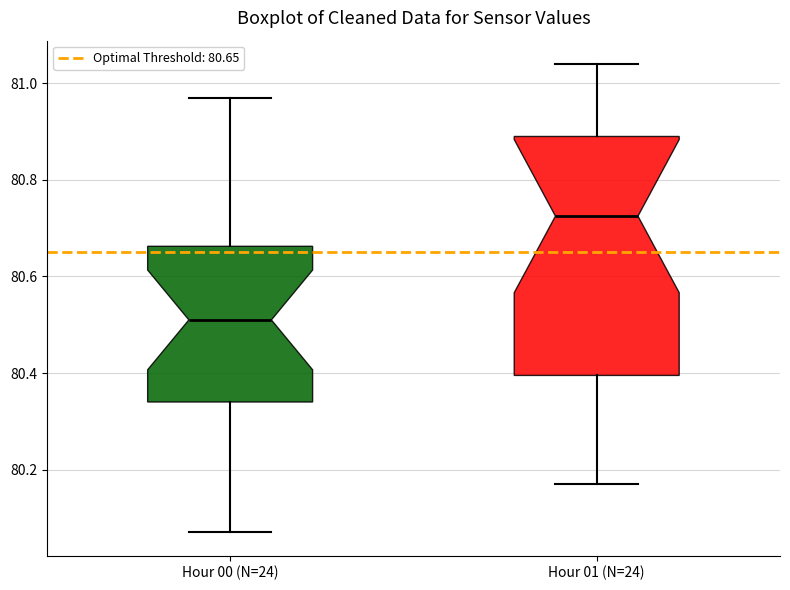

Which box's median line is the highest?

Hour 01 (N=24)